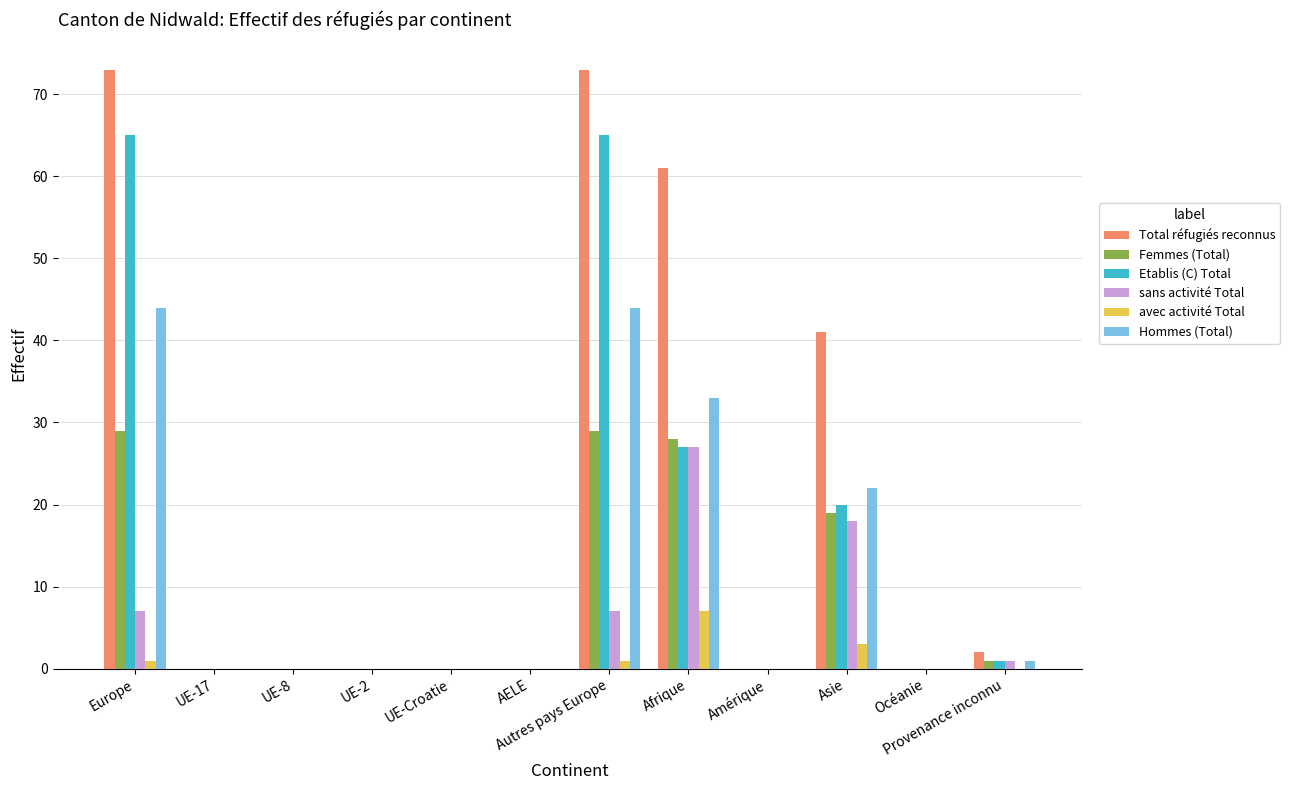

Reading left to right, list all the values displayed in this chart.

Total réfugiés reconnus: Europe=73	UE-17=0	UE-8=0	UE-2=0	UE-Croatie=0	AELE=0	Autres pays Europe=73	Afrique=61	Amérique=0	Asie=41	Océanie=0	Provenance inconnu=2
Femmes (Total): Europe=29	UE-17=0	UE-8=0	UE-2=0	UE-Croatie=0	AELE=0	Autres pays Europe=29	Afrique=28	Amérique=0	Asie=19	Océanie=0	Provenance inconnu=1
Etablis (C) Total: Europe=65	UE-17=0	UE-8=0	UE-2=0	UE-Croatie=0	AELE=0	Autres pays Europe=65	Afrique=27	Amérique=0	Asie=20	Océanie=0	Provenance inconnu=1
sans activité Total: Europe=7	UE-17=0	UE-8=0	UE-2=0	UE-Croatie=0	AELE=0	Autres pays Europe=7	Afrique=27	Amérique=0	Asie=18	Océanie=0	Provenance inconnu=1
avec activité Total: Europe=1	UE-17=0	UE-8=0	UE-2=0	UE-Croatie=0	AELE=0	Autres pays Europe=1	Afrique=7	Amérique=0	Asie=3	Océanie=0	Provenance inconnu=0
Hommes (Total): Europe=44	UE-17=0	UE-8=0	UE-2=0	UE-Croatie=0	AELE=0	Autres pays Europe=44	Afrique=33	Amérique=0	Asie=22	Océanie=0	Provenance inconnu=1